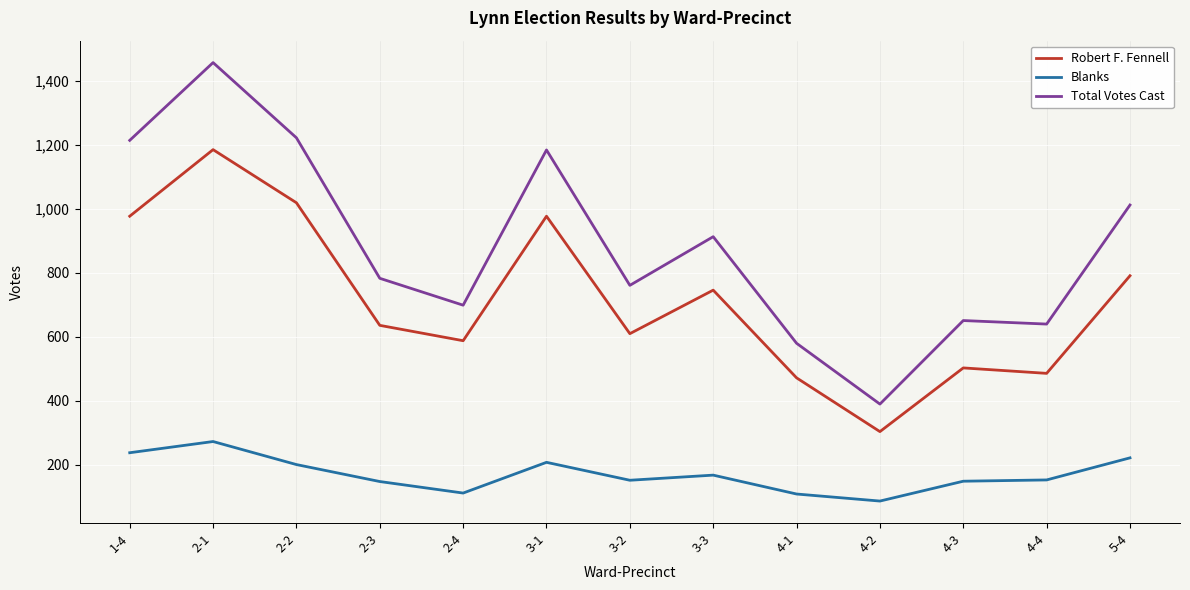

True or false: Total Votes Cast and Blanks cross at least once.

False